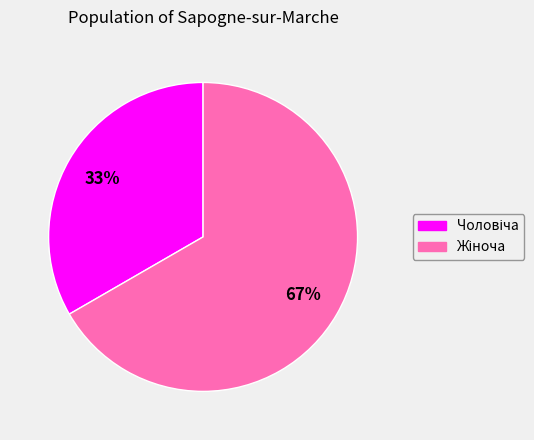

How many slices are in this pie chart?

2